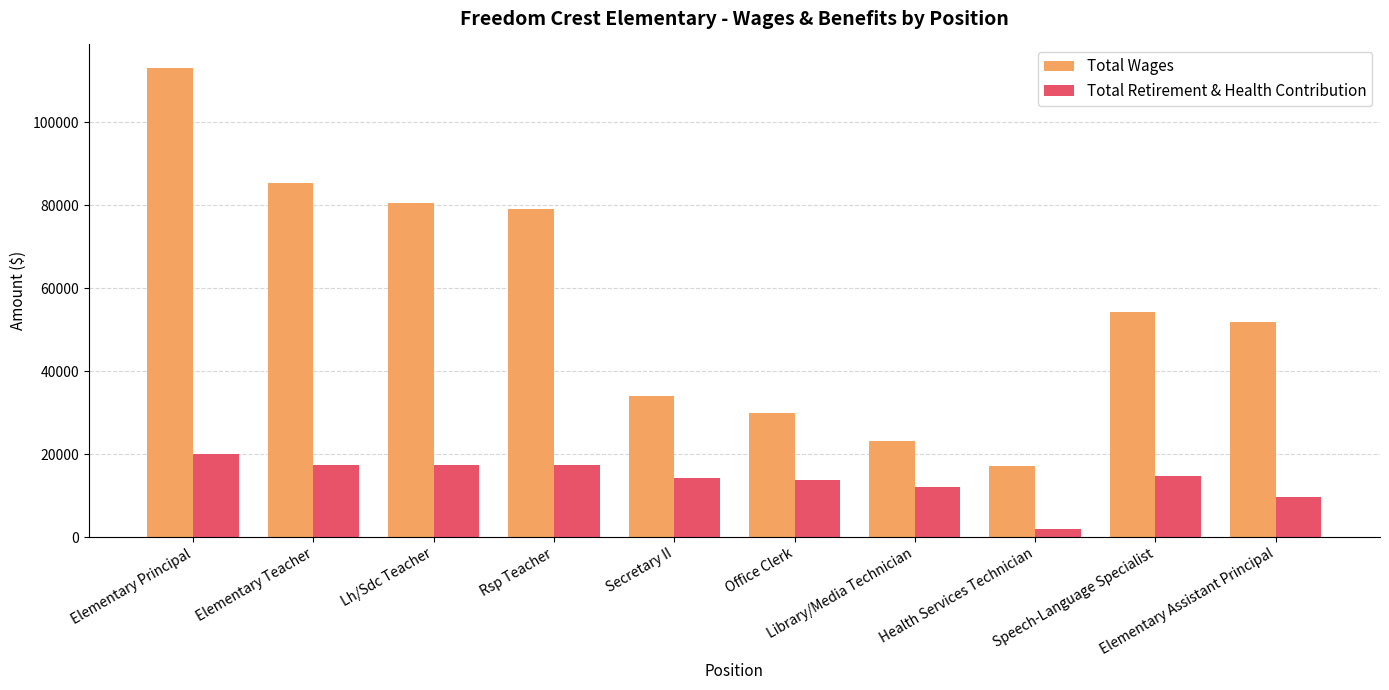

What is the total value across all series at Office Clerk?

43750